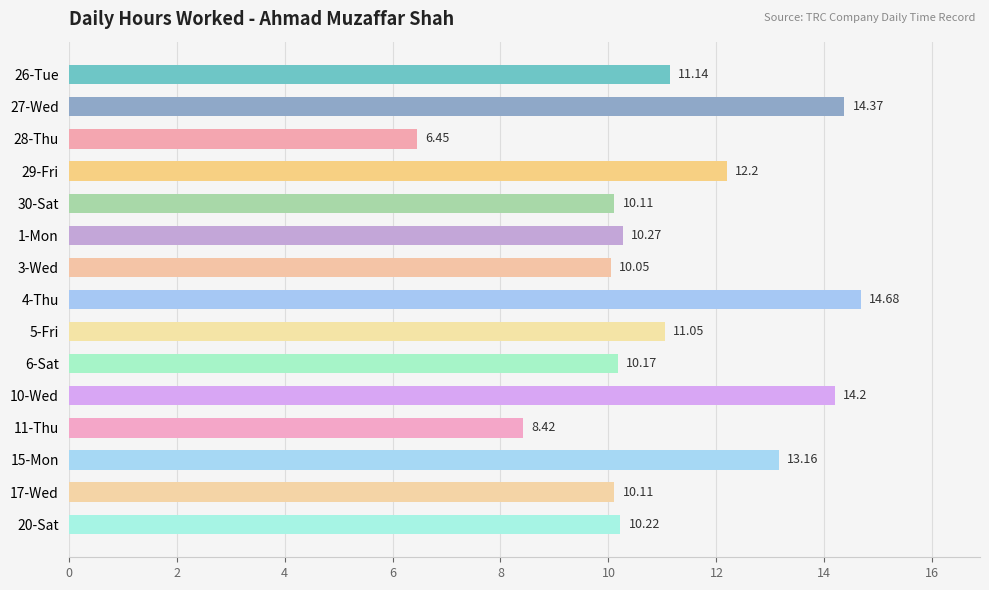

What is the difference between the maximum and second lowest values?

6.3